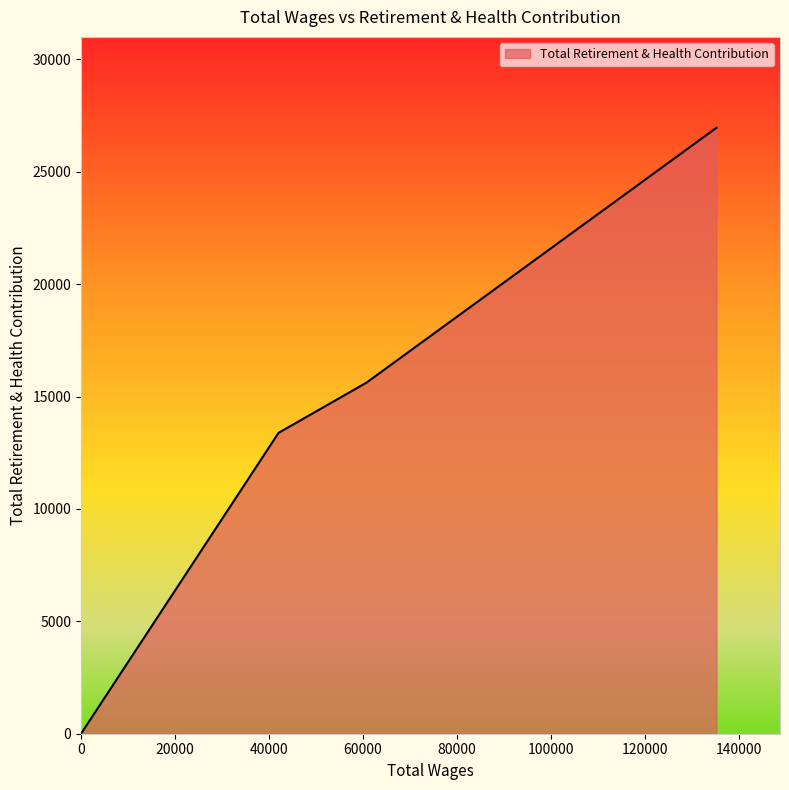

True or false: the data has more than 1 interior local peaks.

False